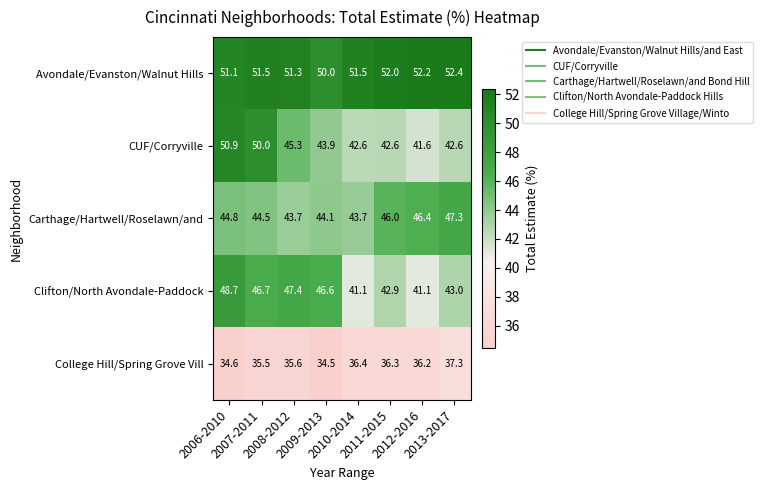

Count the number of categories in the chart.

8